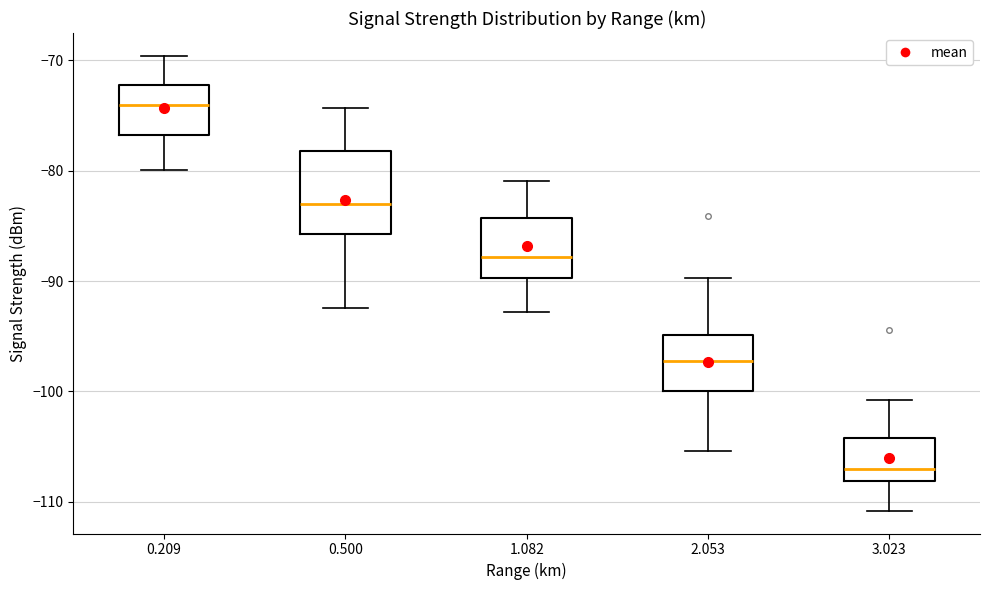

Which box's median line is the lowest?

3.023